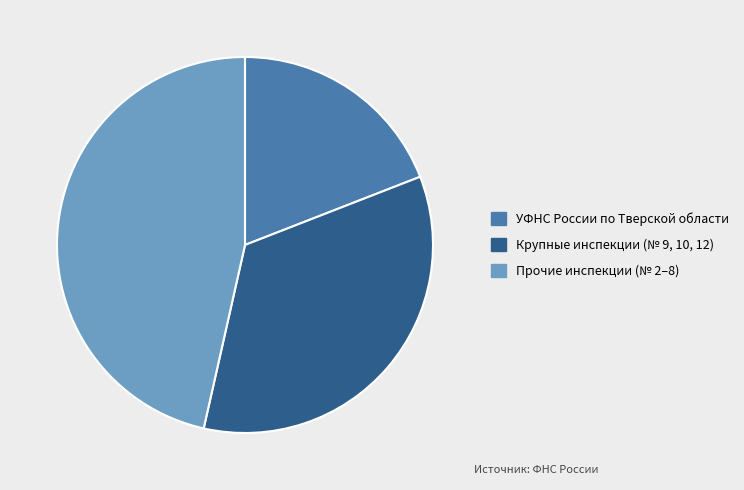

Does УФНС России по Тверской области represent more than half of the total?

No